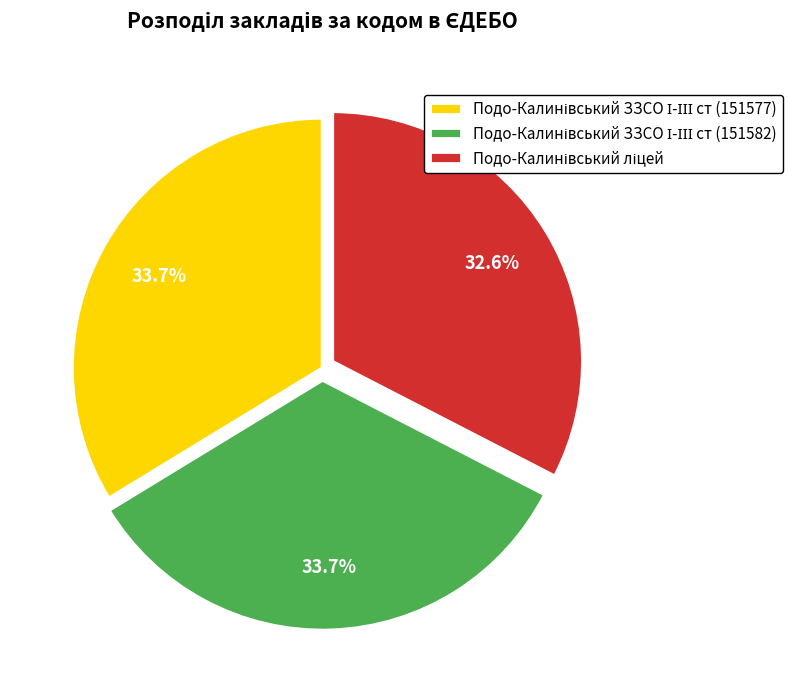

Does any single category account for the majority?

No